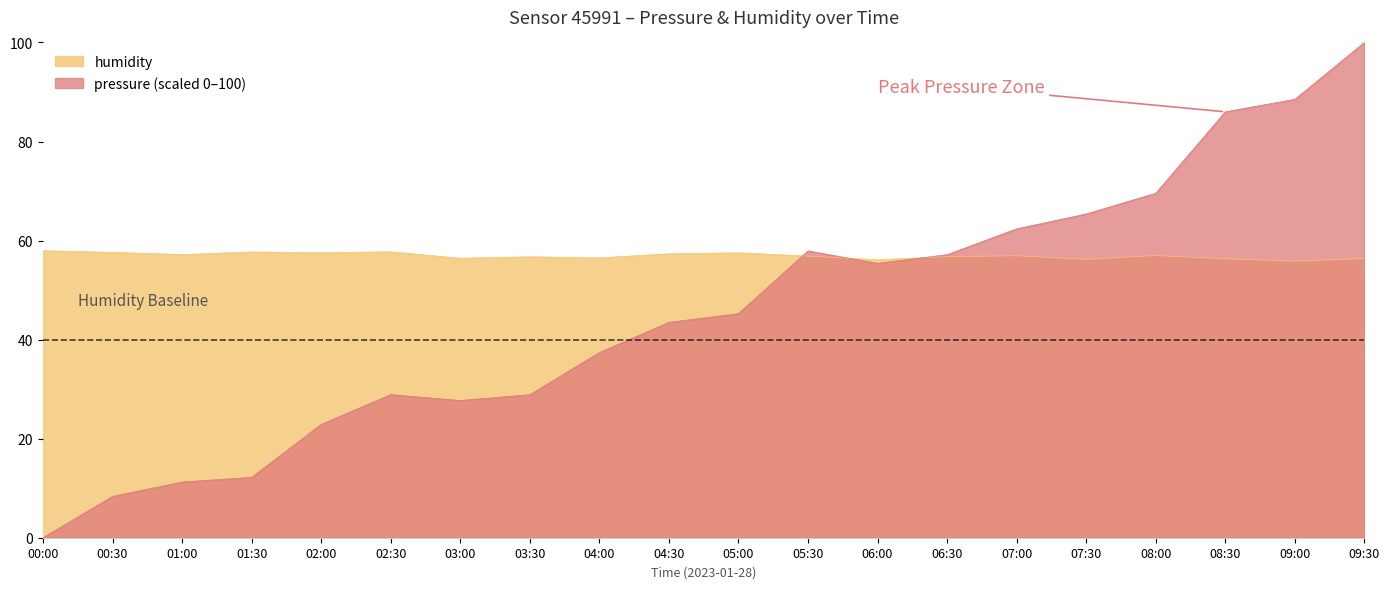

What is the difference between the maximum and minimum values in the pressure_norm series?

100.0